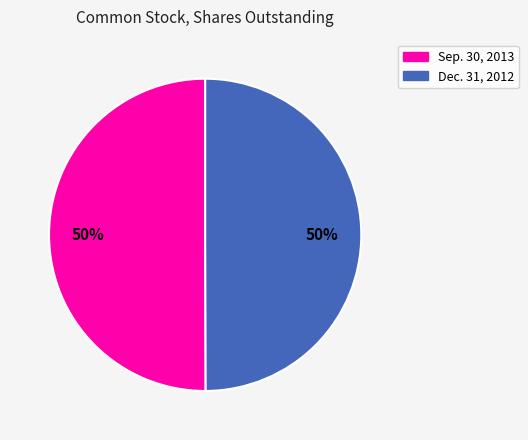

Combined, do Sep. 30, 2013 and Dec. 31, 2012 account for over 50%?

Yes